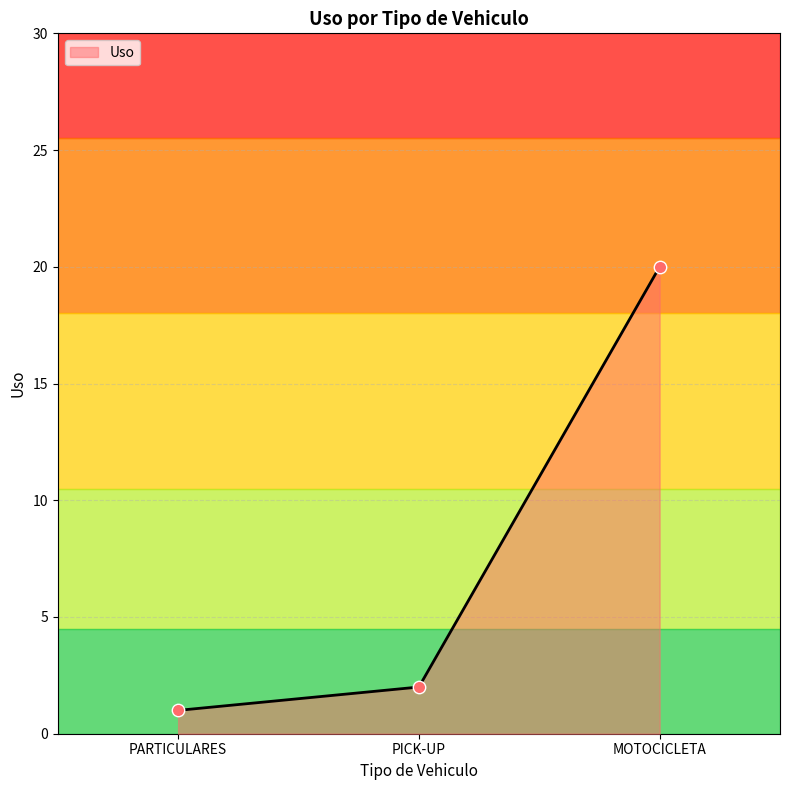

What is the change in value from PARTICULARES to PICK-UP?

+1